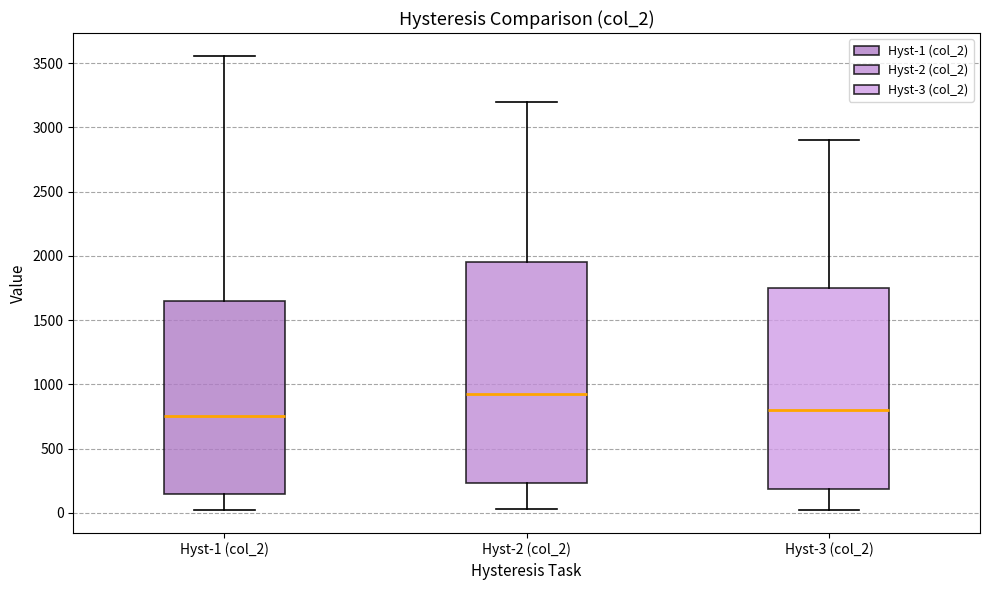

Which box has the highest median line?

Hyst-2 (col_2)